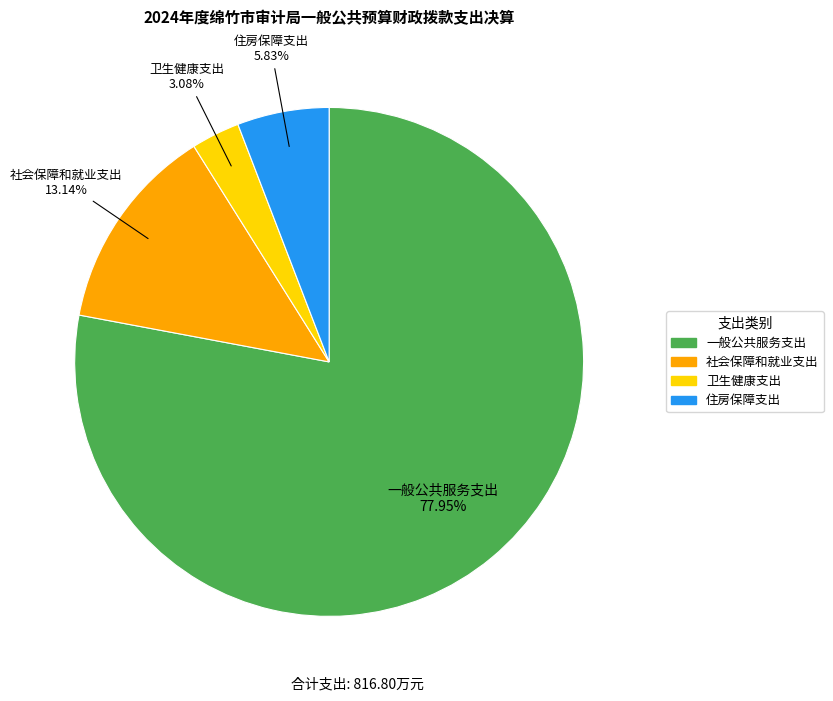

Does 一般公共服务支出 account for over 50% of the chart?

Yes